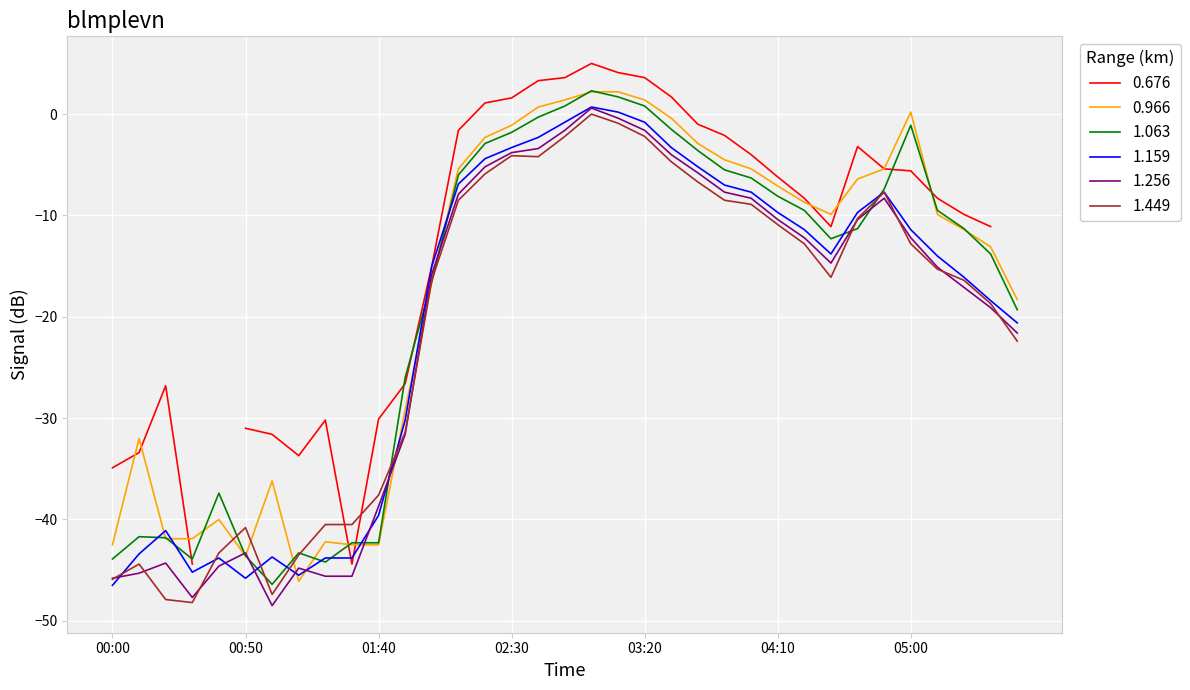

How many values in the 1.256 series exceed -14?

17